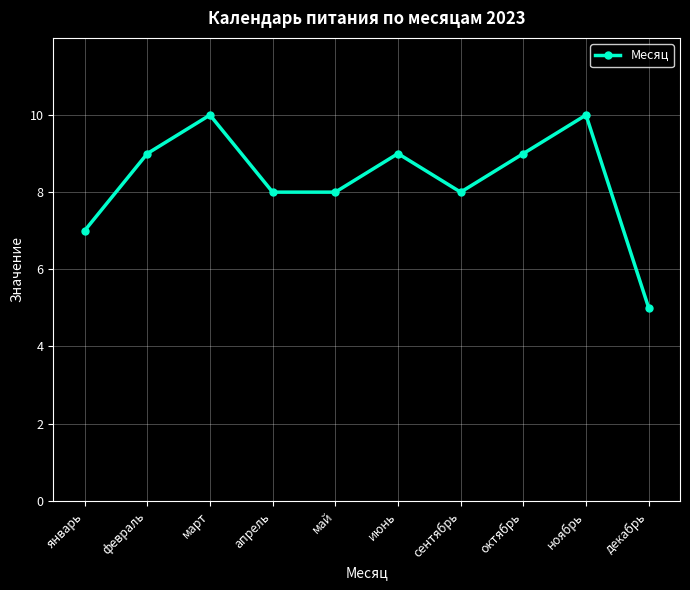

What is the change in value from январь to сентябрь?

+1